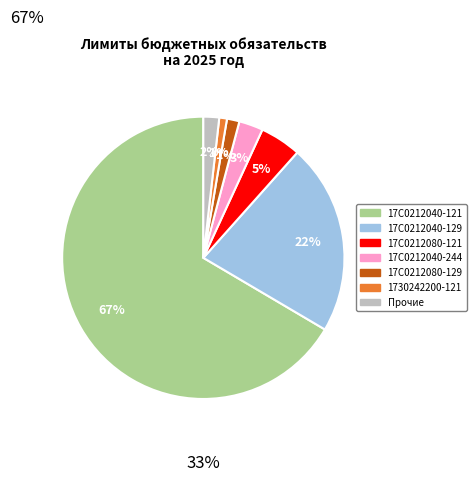

Count the number of slices in the pie.

7